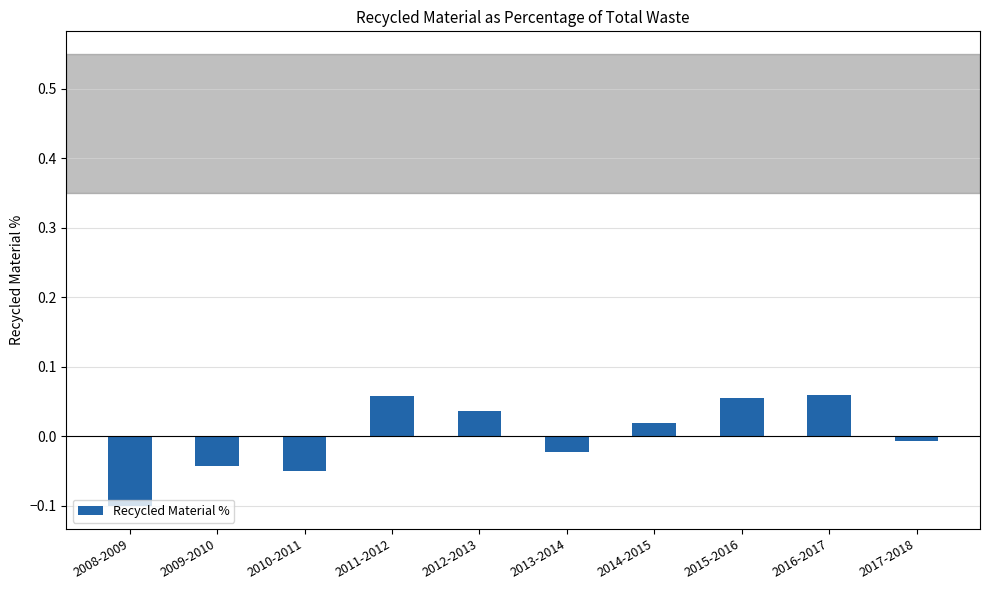

What is the change in value from 2008-2009 to 2009-2010?

+0.1